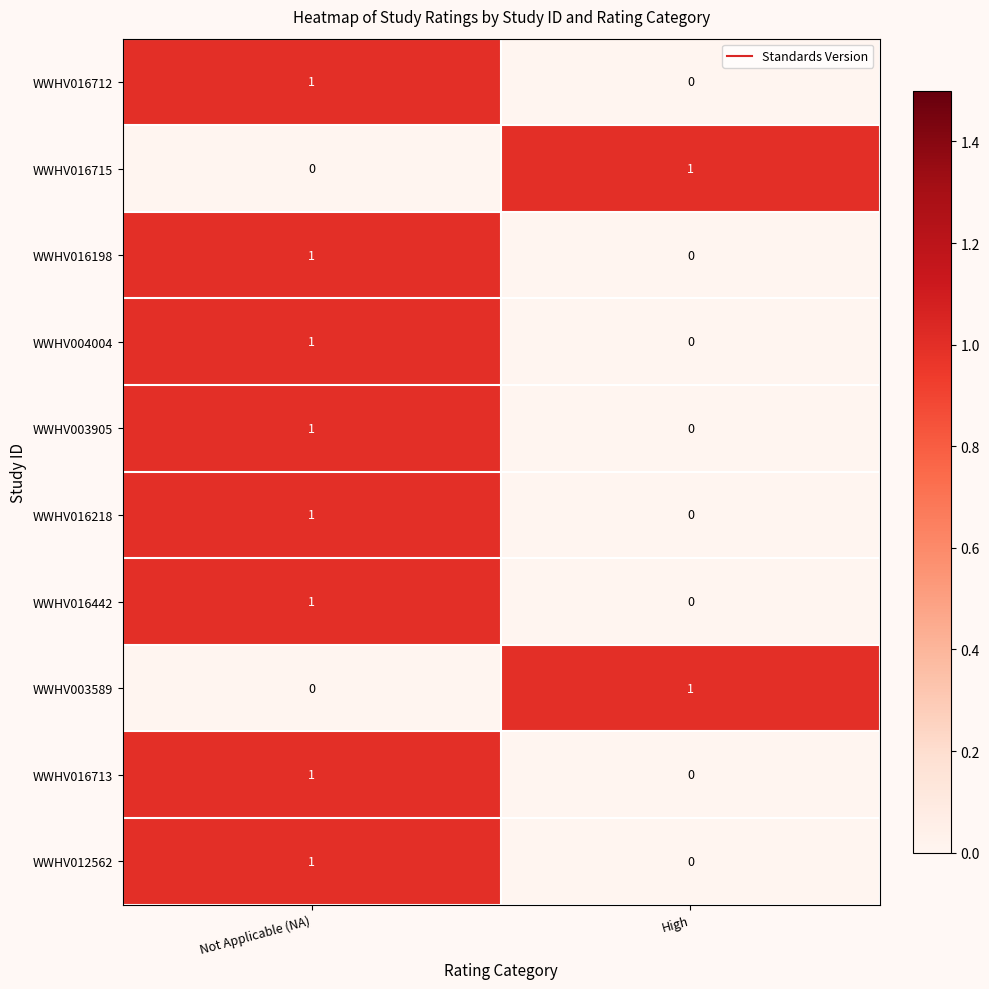

At which label is WWHV016218 closest to 0?

High